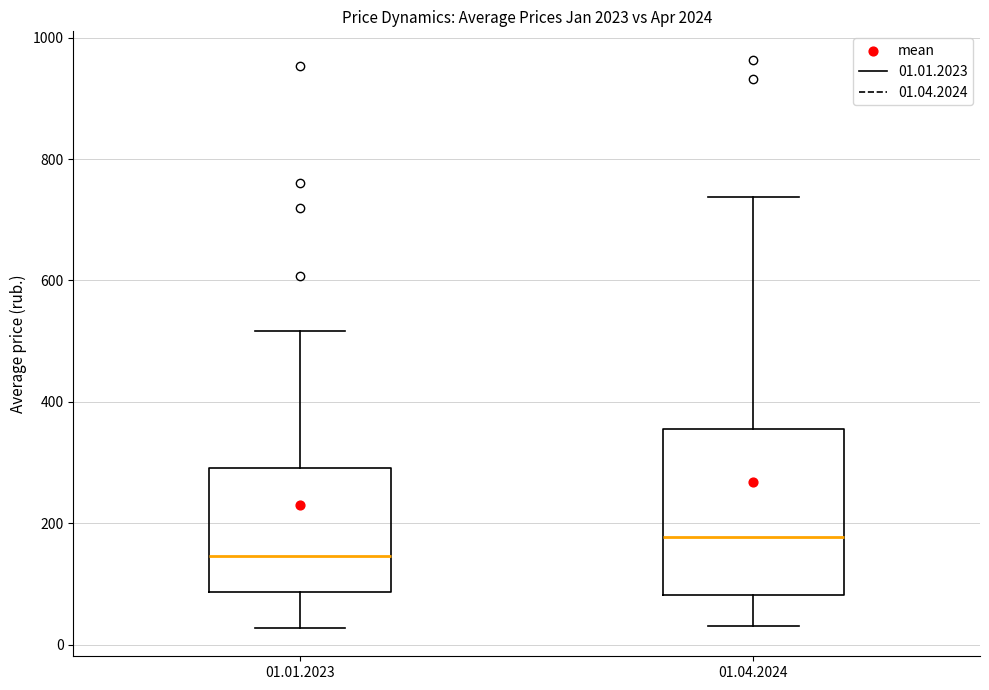

Reading left to right, read every box against the y-axis: the position of its median line, the range the box covers, and the ends of its whiskers. The values are not printed on the chart, so give them approximately, as read against the axis.

01.01.2023: median 140, box 80 to 300, whiskers 20 to 520
01.04.2024: median 180, box 80 to 360, whiskers 40 to 740